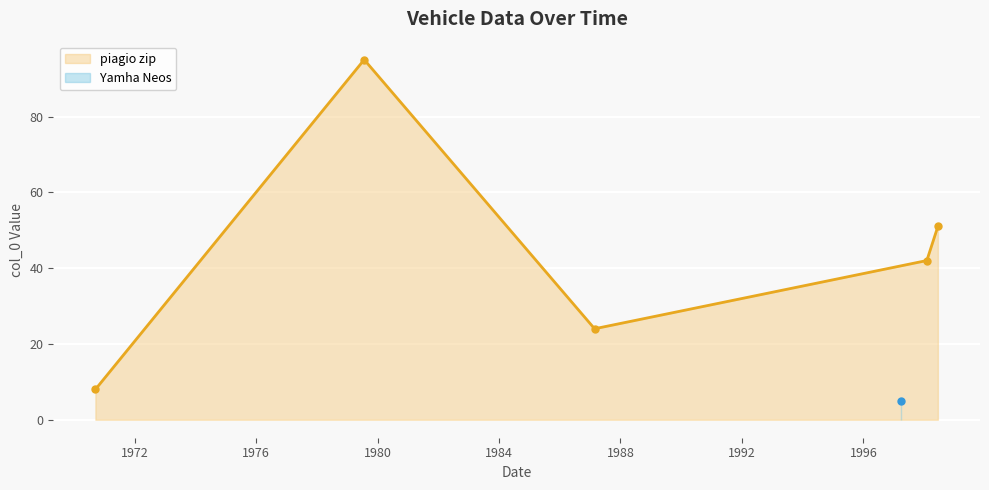

True or false: piagio zip has more than 0 points higher than both neighbors.

True